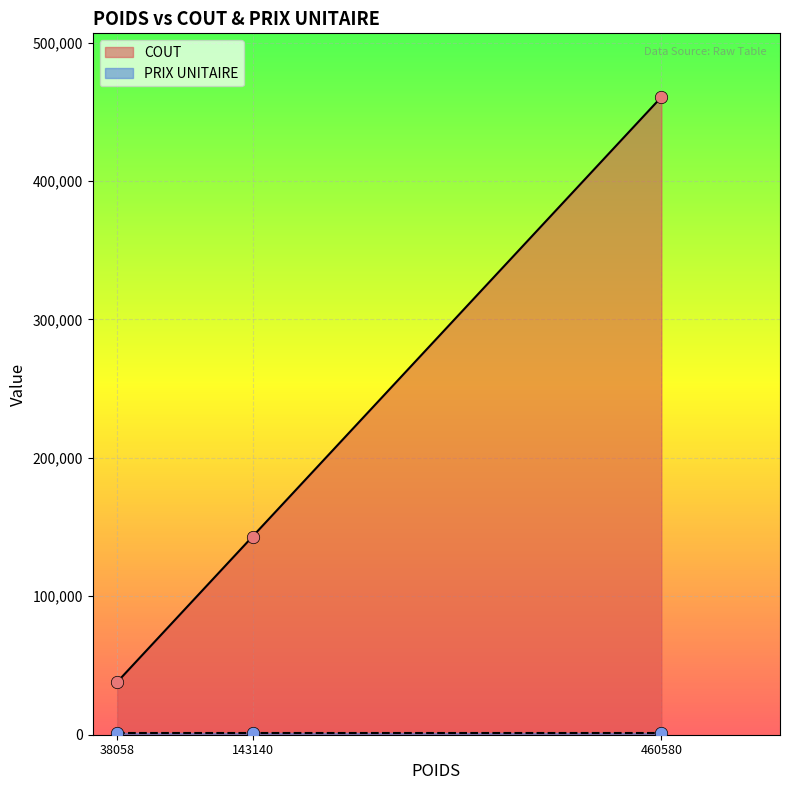

What is the ratio of the value at 38058 to the value at 460580?

0.1